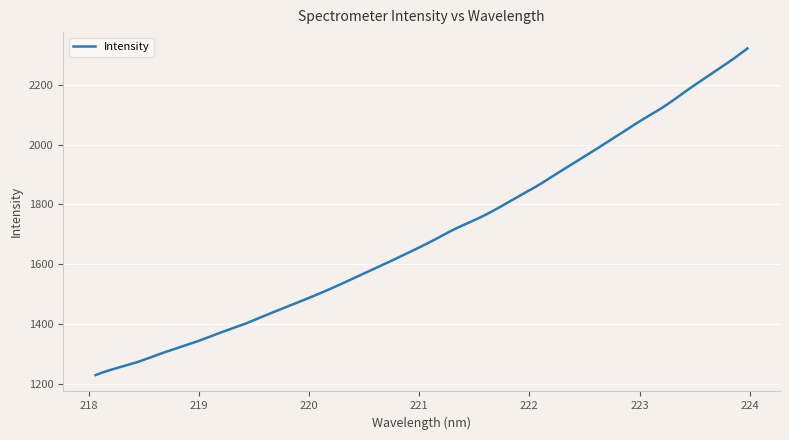

What is the difference between the maximum and minimum values?

1094.3